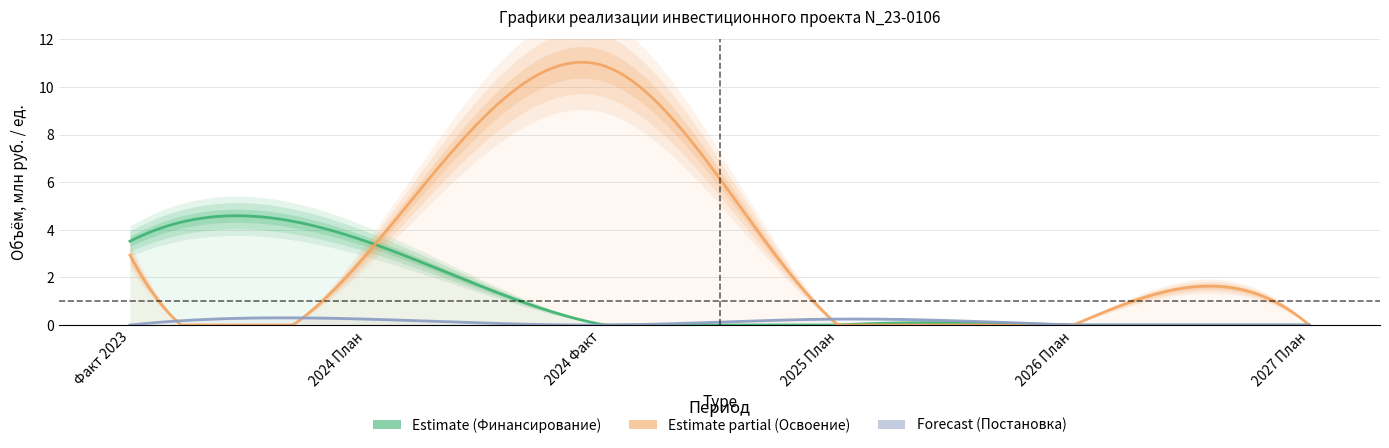

Which has a higher value, 2027 План or 2024 Факт?

2024 Факт